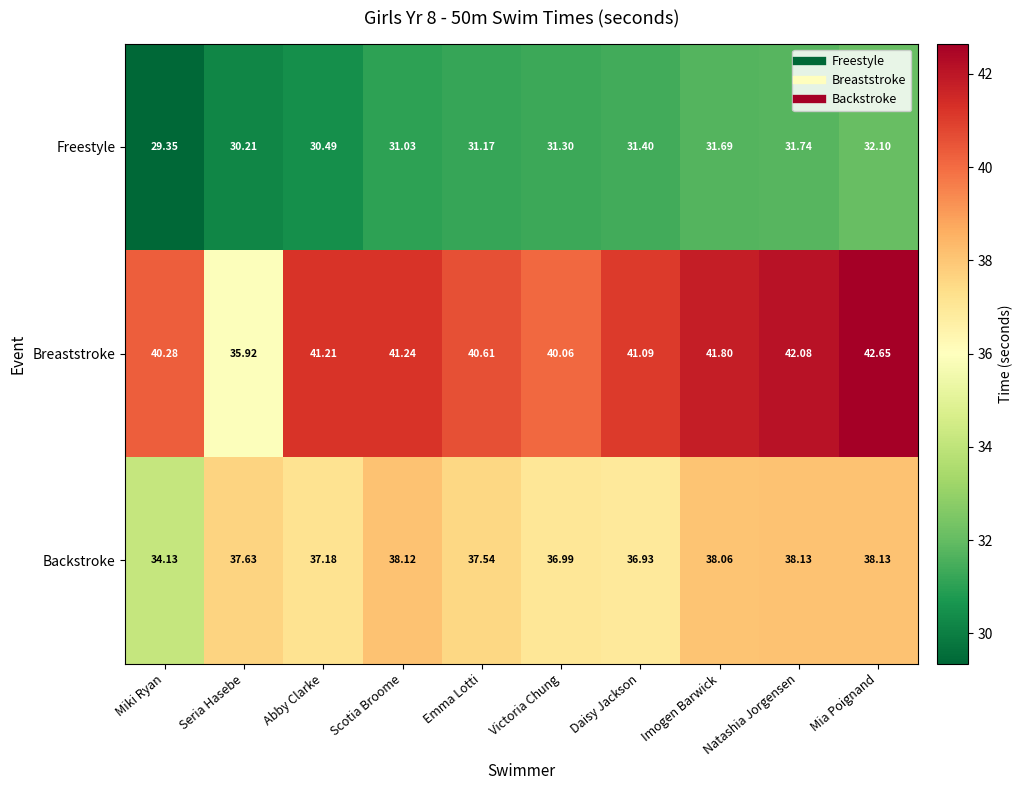

At how many categories does at least one series exceed 33?

10